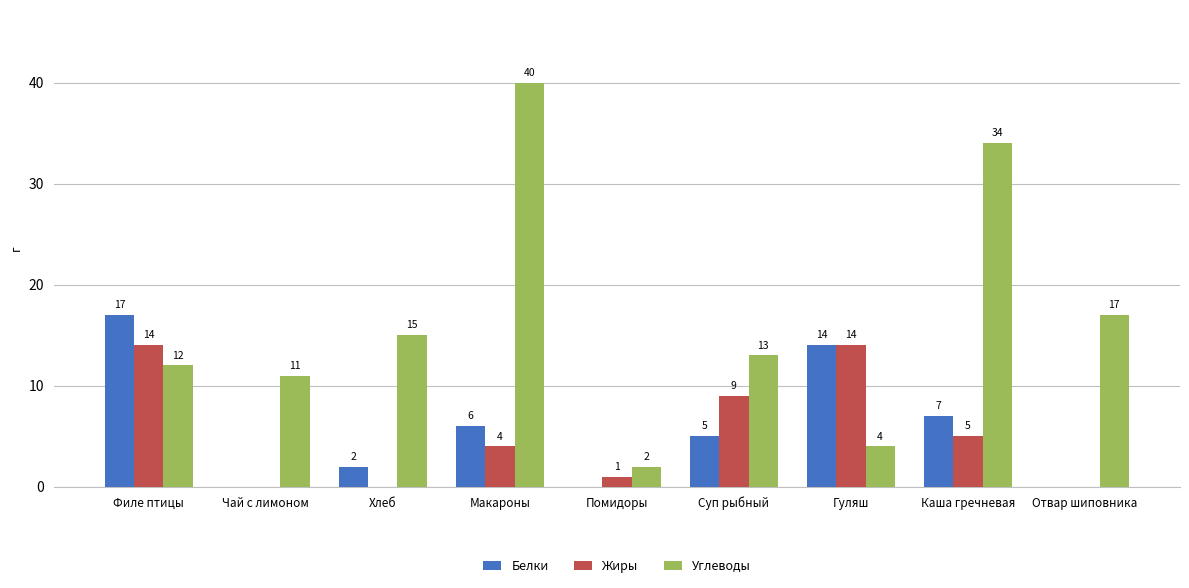

Between Филе птицы and Макароны, which series saw the biggest shift?

Углеводы